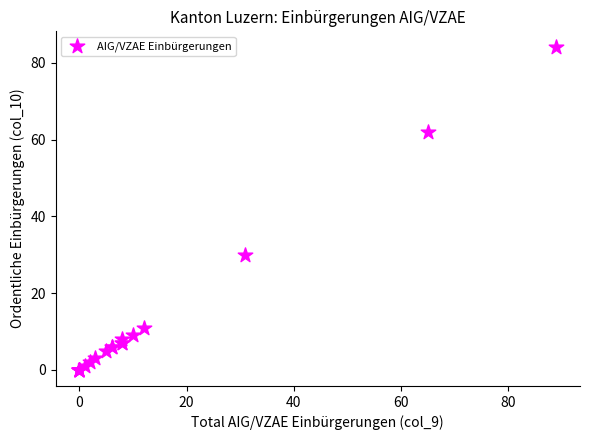

What Y value in the scatter plot is closest to 42?

30